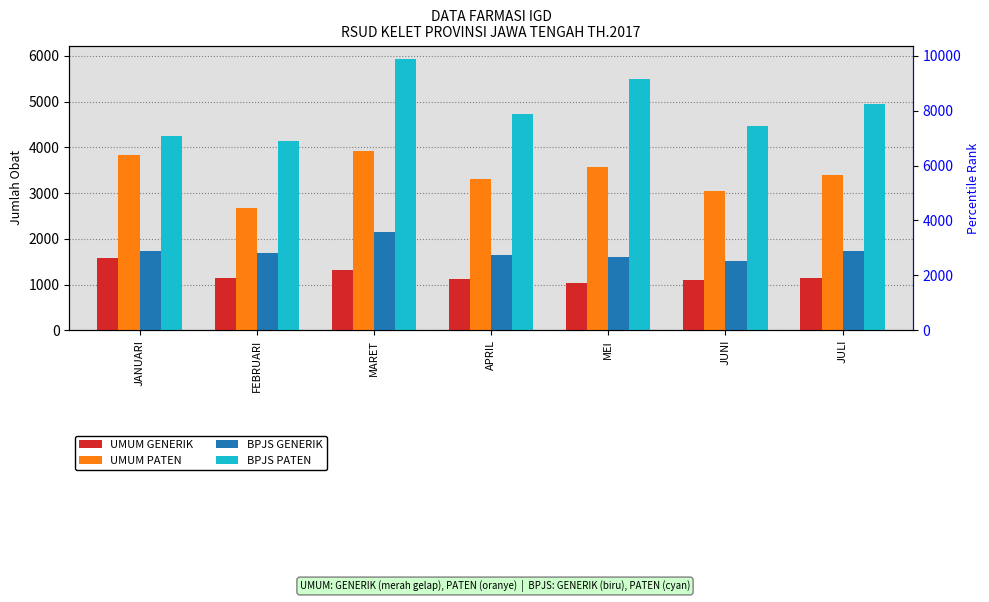

Which category has the highest value across all series?

MARET